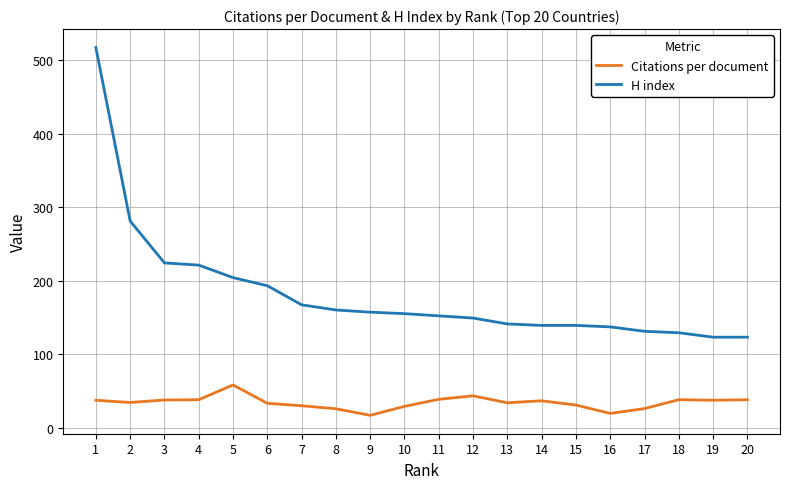

How many lines are shown in the chart?

2